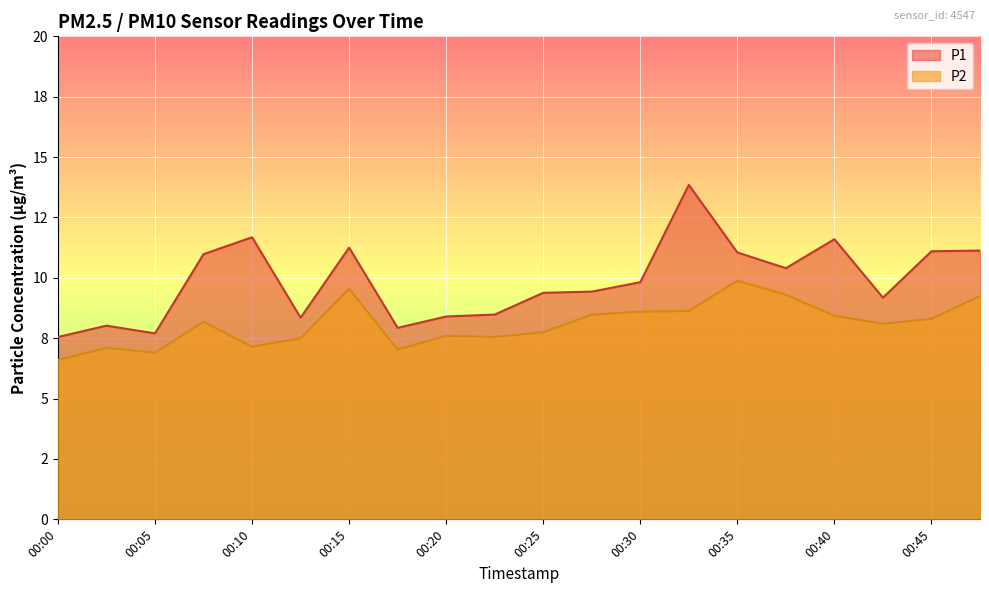

In P2, how many points are lower than both neighbors (excluding endpoints)?

5